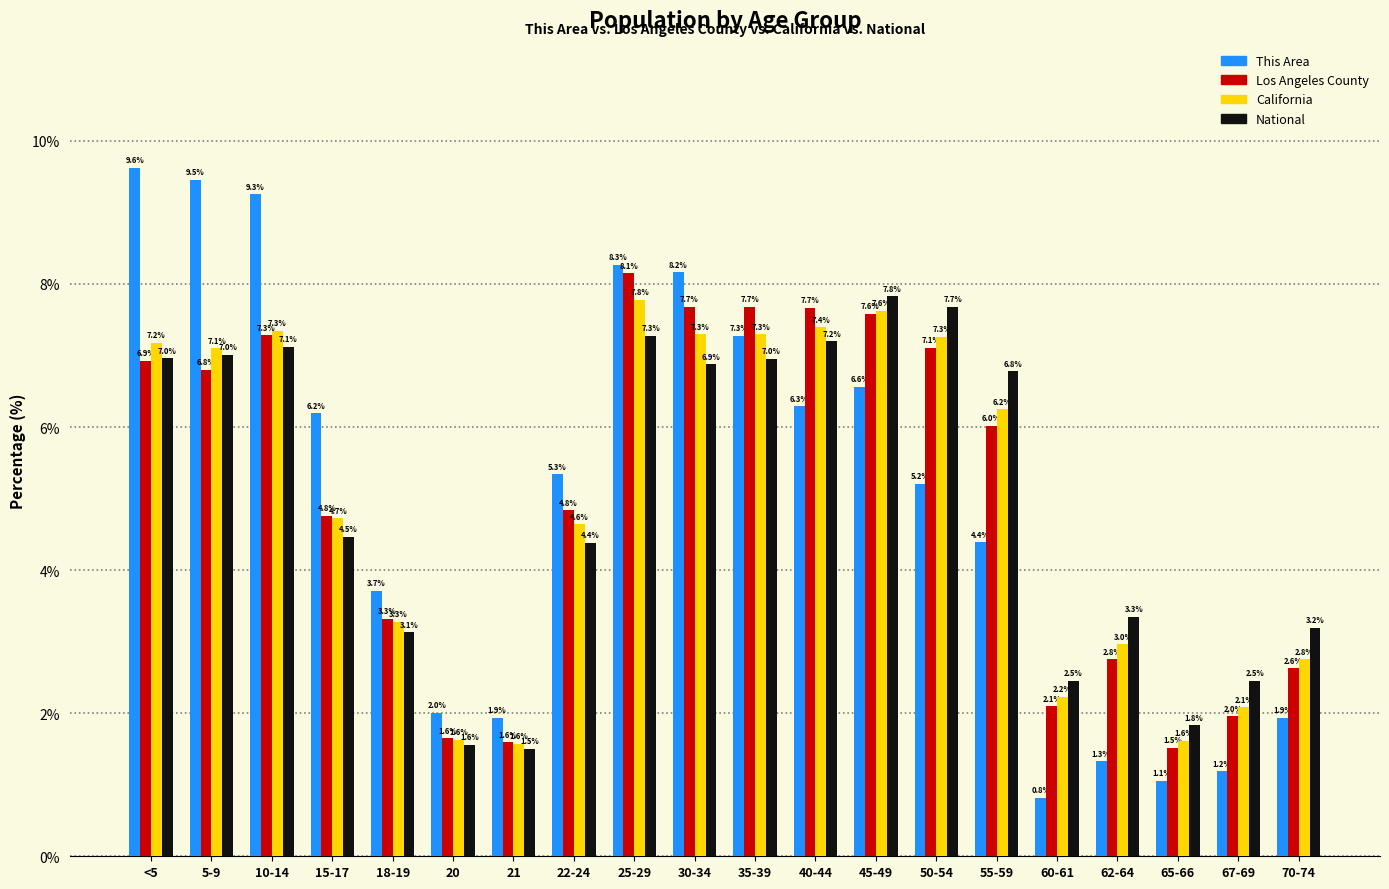

Reading left to right, transcribe all the data shown in this chart.

This Area: <5=9.6	5-9=9.5	10-14=9.3	15-17=6.2	18-19=3.7	20=2.0	21=1.9	22-24=5.3	25-29=8.3	30-34=8.2	35-39=7.3	40-44=6.3	45-49=6.6	50-54=5.2	55-59=4.4	60-61=0.8	62-64=1.3	65-66=1.1	67-69=1.2	70-74=1.9
Los Angeles County: <5=6.9	5-9=6.8	10-14=7.3	15-17=4.8	18-19=3.3	20=1.6	21=1.6	22-24=4.8	25-29=8.1	30-34=7.7	35-39=7.7	40-44=7.7	45-49=7.6	50-54=7.1	55-59=6.0	60-61=2.1	62-64=2.8	65-66=1.5	67-69=2.0	70-74=2.6
California: <5=7.2	5-9=7.1	10-14=7.3	15-17=4.7	18-19=3.3	20=1.6	21=1.6	22-24=4.6	25-29=7.8	30-34=7.3	35-39=7.3	40-44=7.4	45-49=7.6	50-54=7.3	55-59=6.2	60-61=2.2	62-64=3.0	65-66=1.6	67-69=2.1	70-74=2.8
National: <5=7.0	5-9=7.0	10-14=7.1	15-17=4.5	18-19=3.1	20=1.6	21=1.5	22-24=4.4	25-29=7.3	30-34=6.9	35-39=7.0	40-44=7.2	45-49=7.8	50-54=7.7	55-59=6.8	60-61=2.5	62-64=3.3	65-66=1.8	67-69=2.5	70-74=3.2